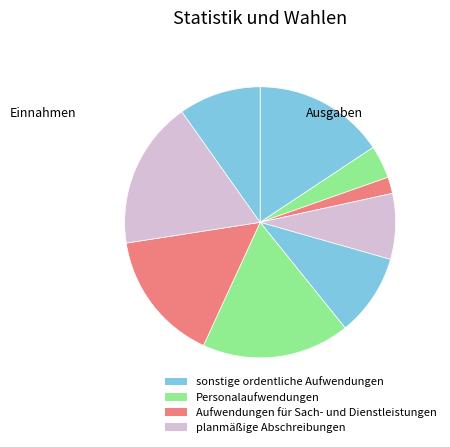

How many slices are in this pie chart?

9